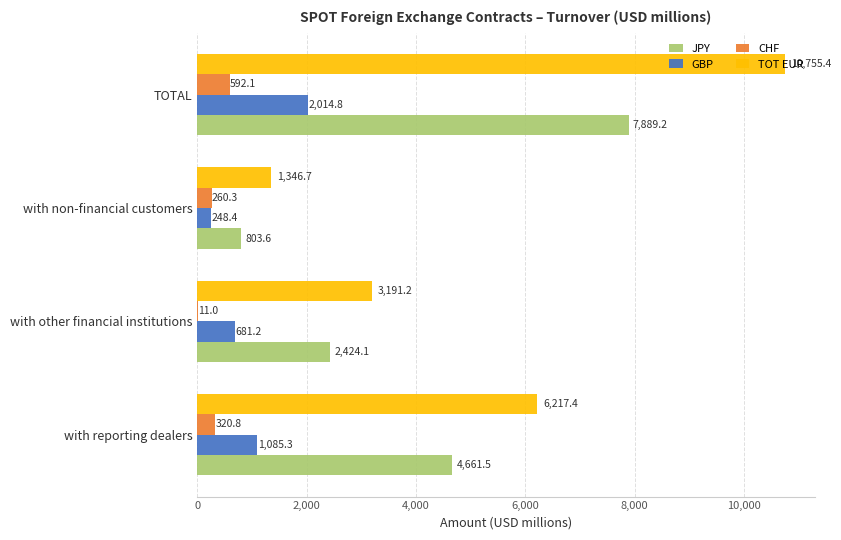

Which series has the widest spread of values?

TOT EUR